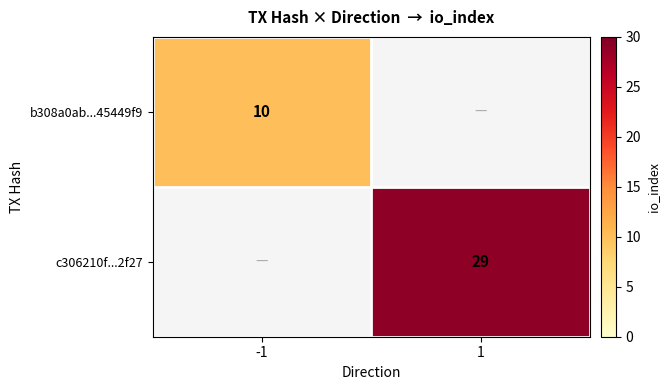

What is the maximum value shown in the chart?

29.0